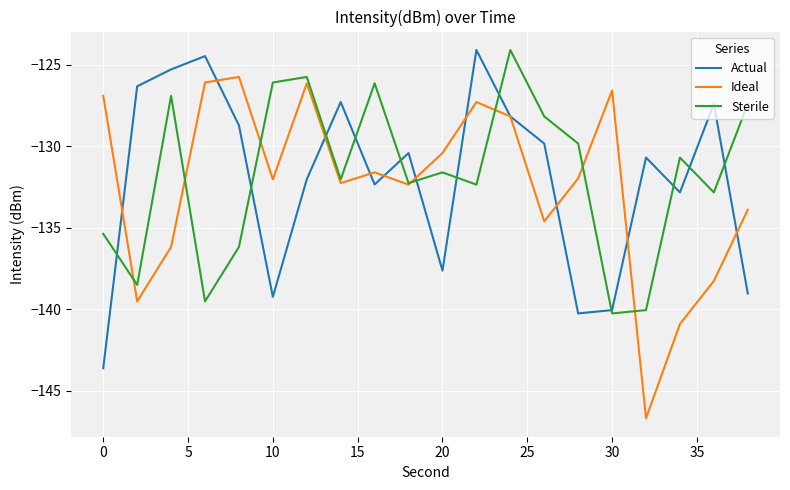

Which series has the largest range (max minus min)?

Ideal